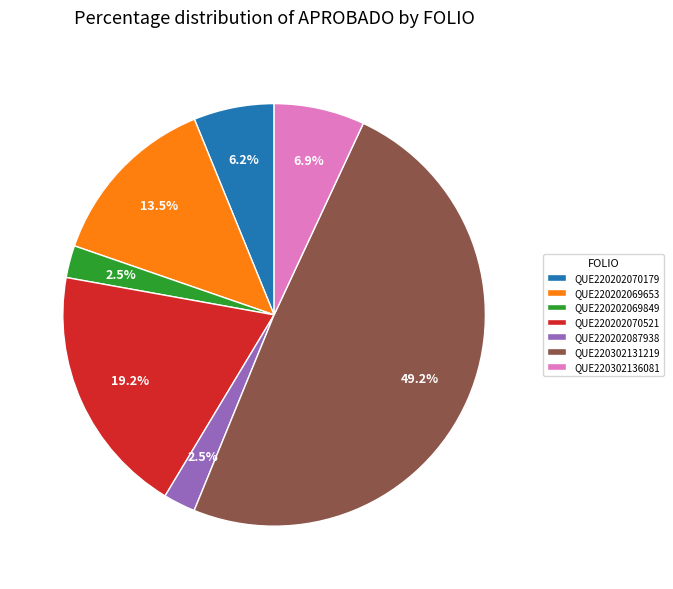

How many slices are in this pie chart?

7